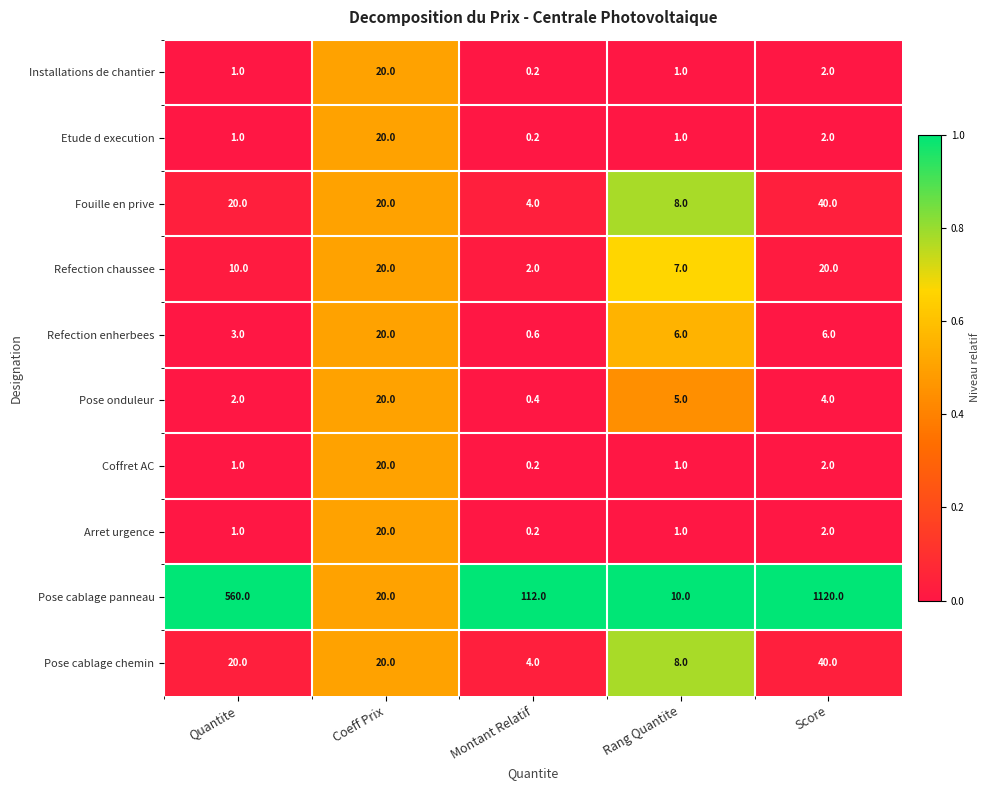

Which series has the largest total across all categories?

Pose cablage panneau